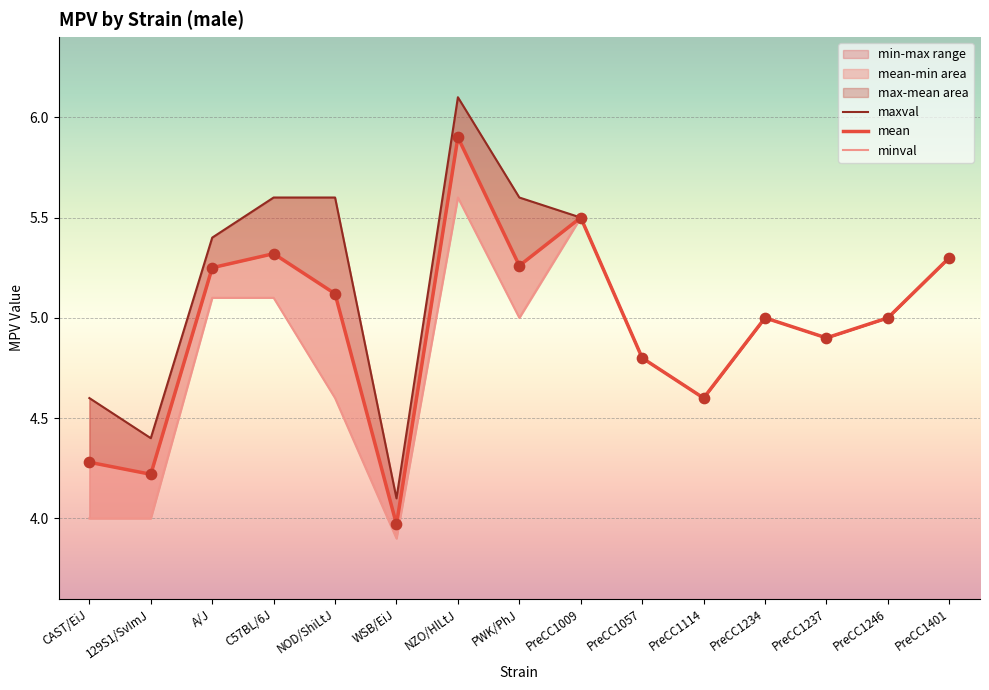

What is the total value across all series at NOD/ShiLtJ?

15.3